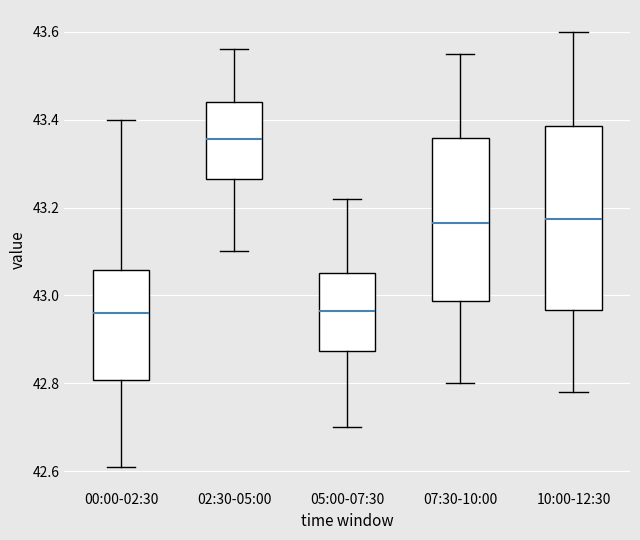

Which box is the tallest, from its lower edge to its upper edge?

10:00-12:30